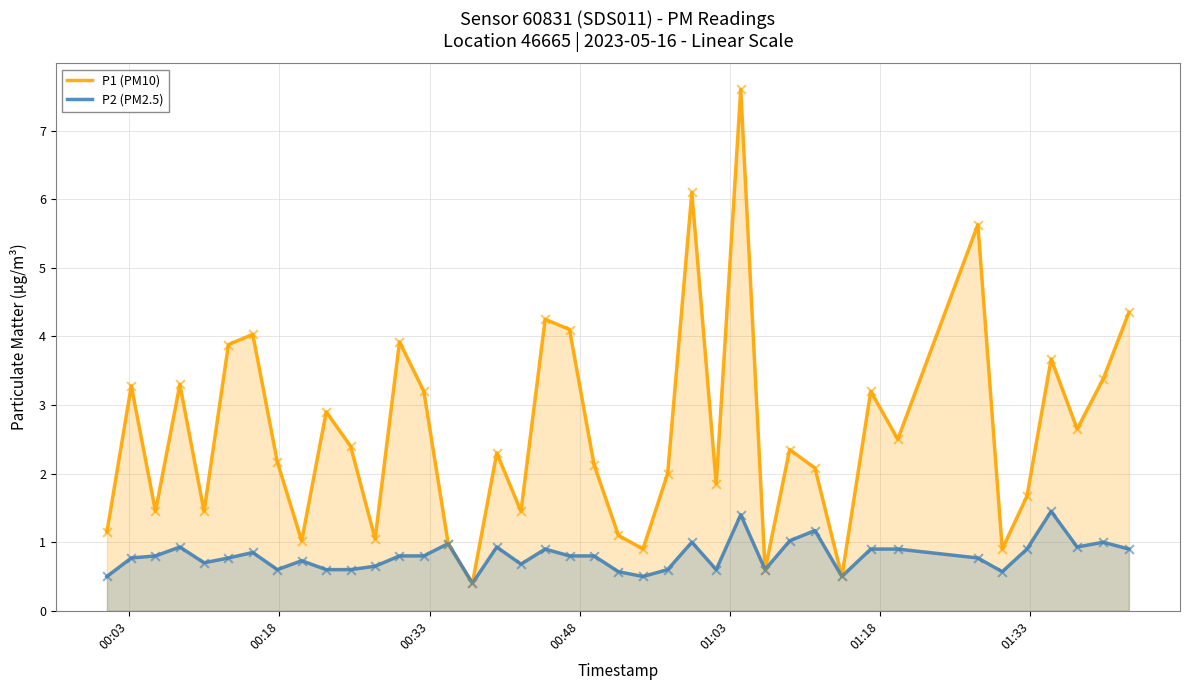

Which series reaches the maximum Y coordinate?

P1 (PM10)